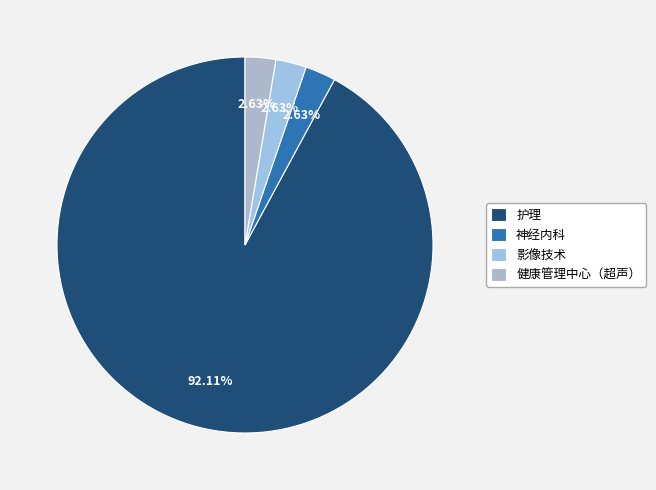

How many segments does this pie chart have?

4